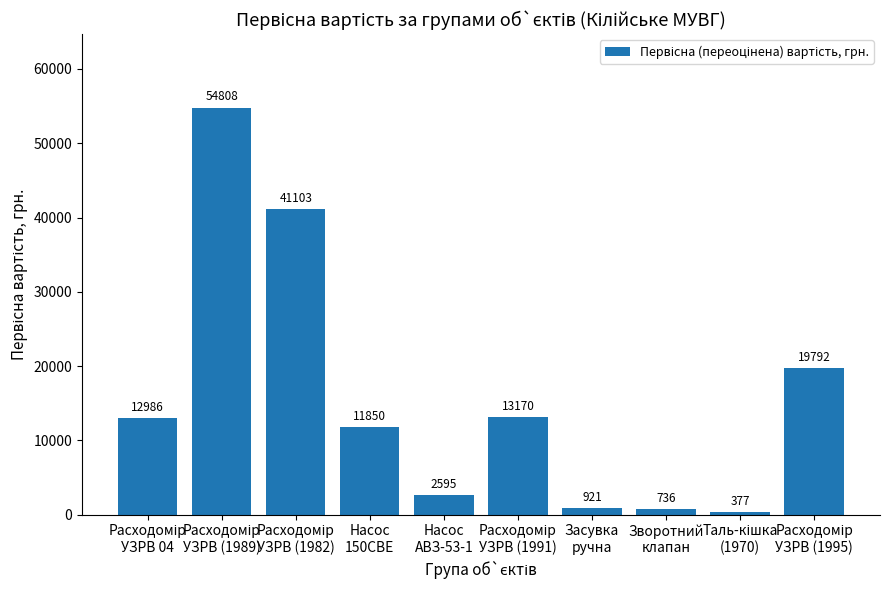

Approximately how many times larger is the value at Зворотний
клапан compared to Засувка
ручна?

0.8